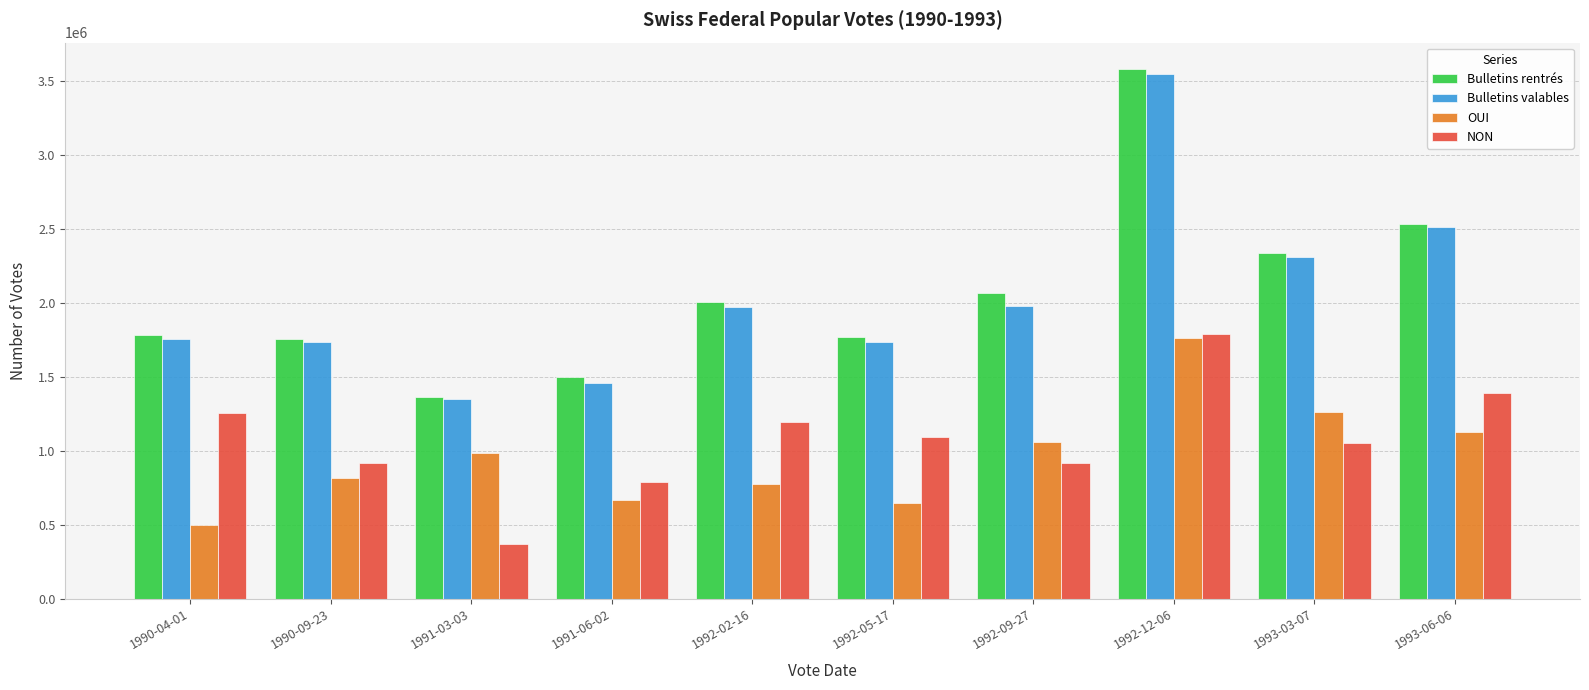

At which label does NON reach its minimum?

1991-03-03